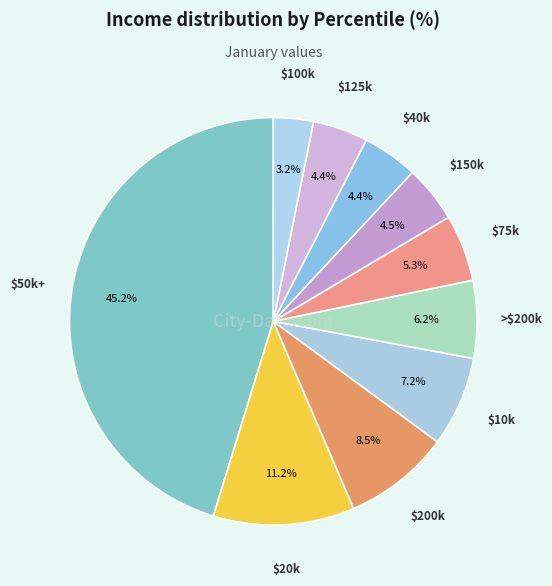

How many slices are in this pie chart?

10